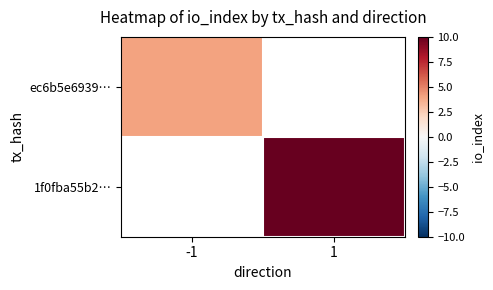

Which category has the highest value in the ec6b5e6939… series?

-1